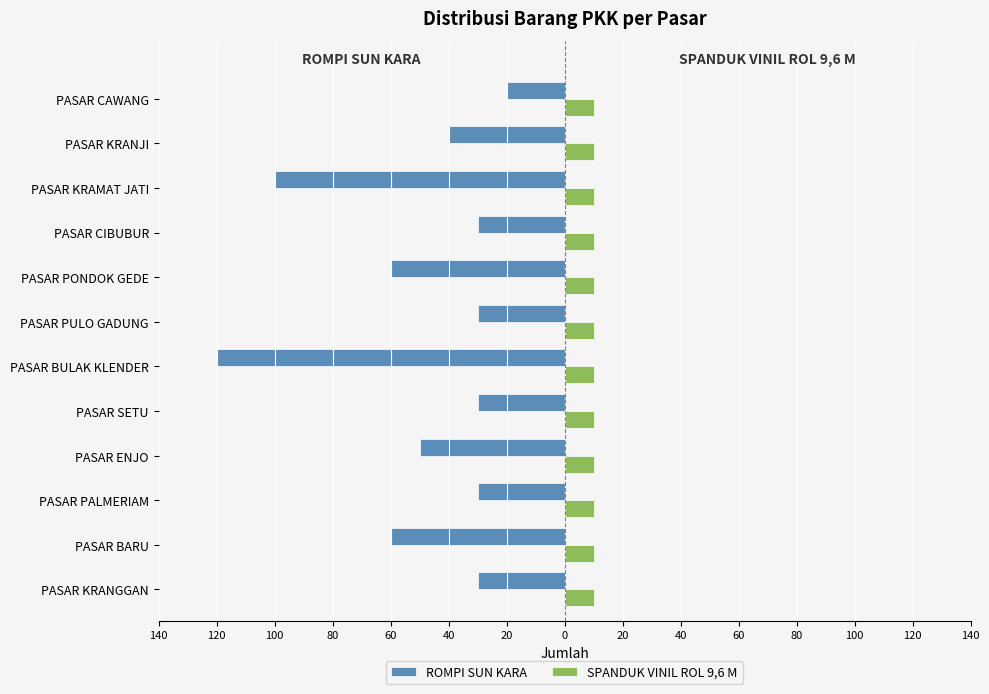

What are all the series names shown in the legend?

ROMPI SUN KARA, SPANDUK VINIL ROL 9,6 M